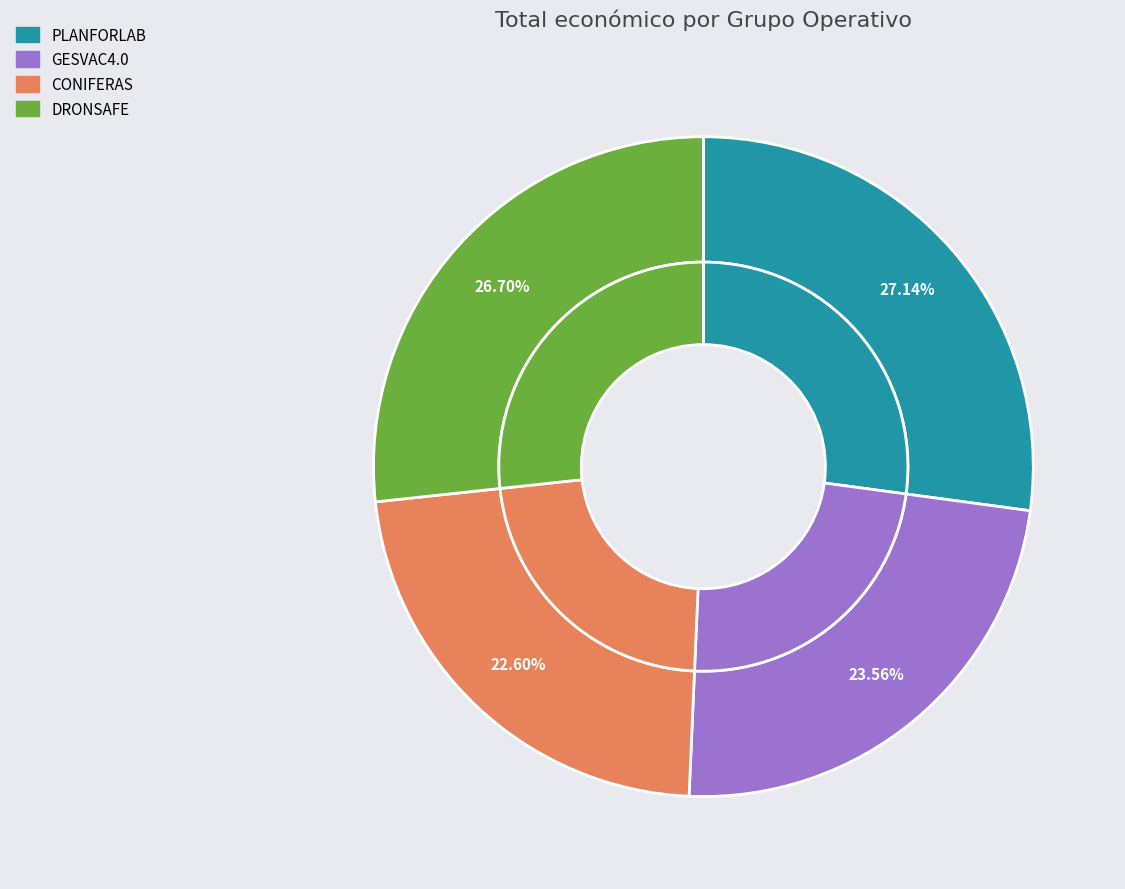

Is it true that PLANFORLAB is 37% of the pie?

False